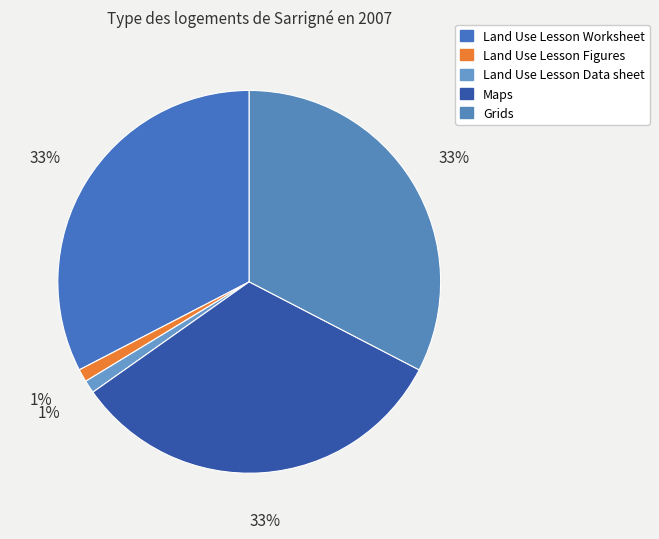

Does Grids account for over 50% of the chart?

No